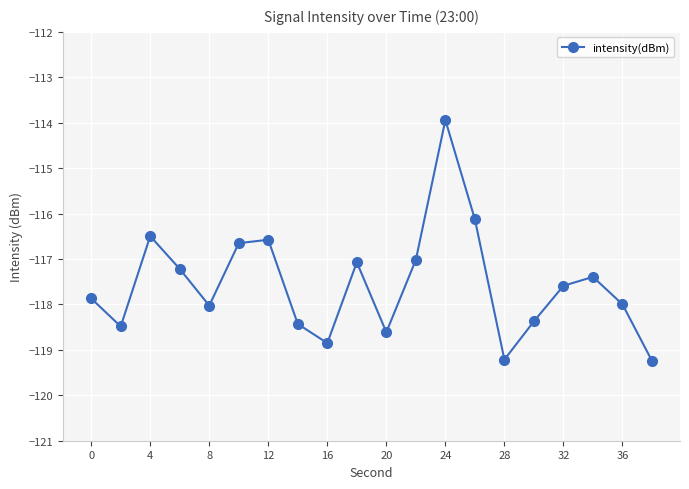

How many data points does each series have?

20